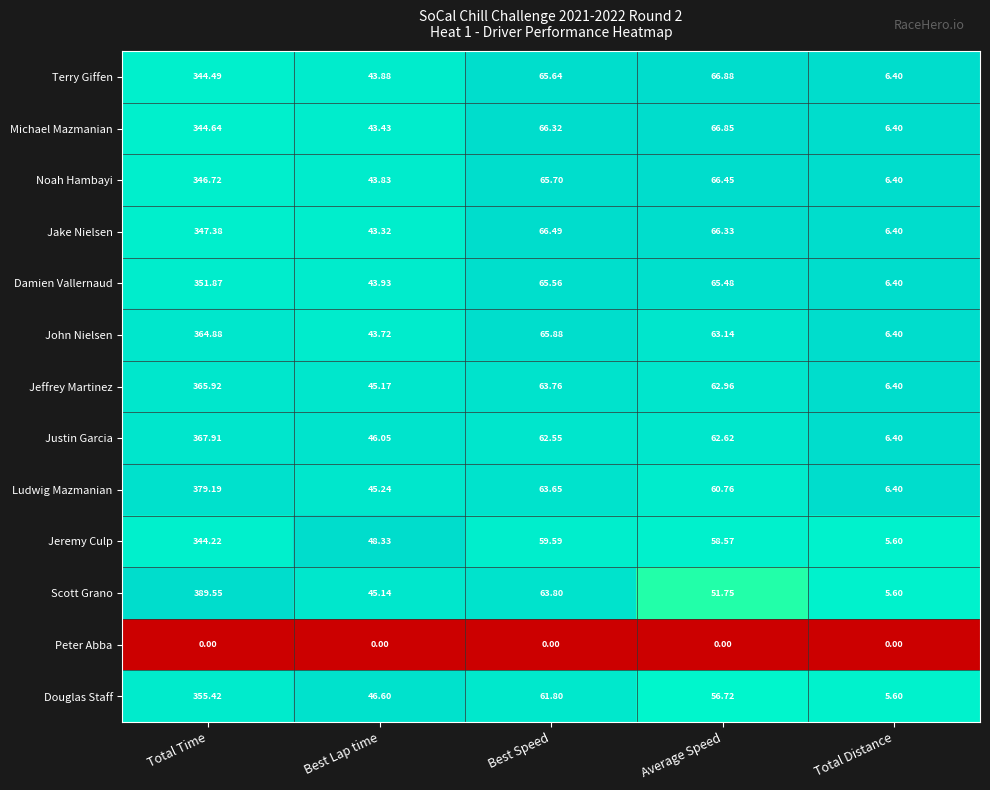

At which category is the sum across all series the highest?

Total Time